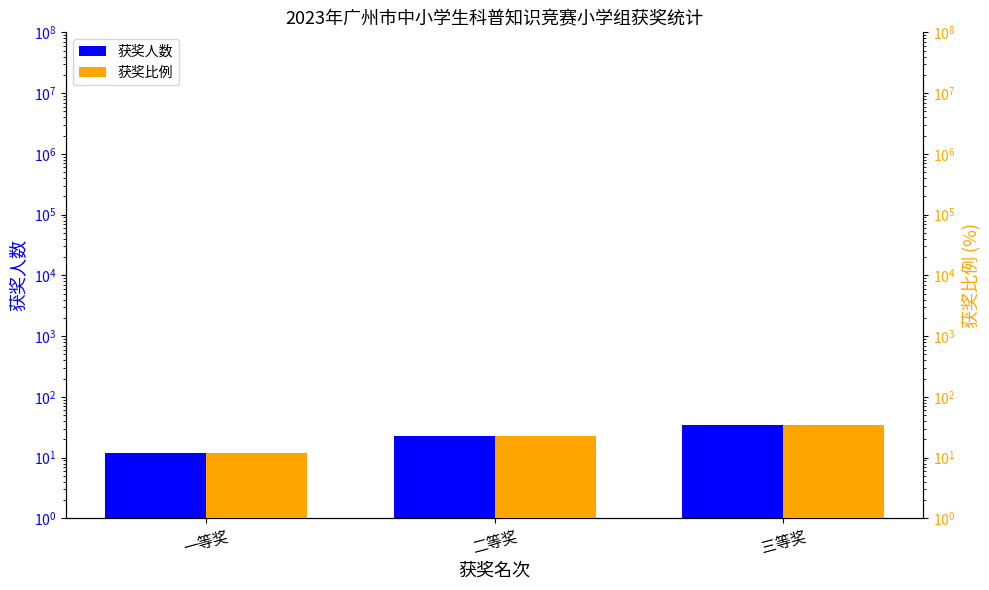

What is the value of the 获奖人数 bar at the 1st from the left?

12